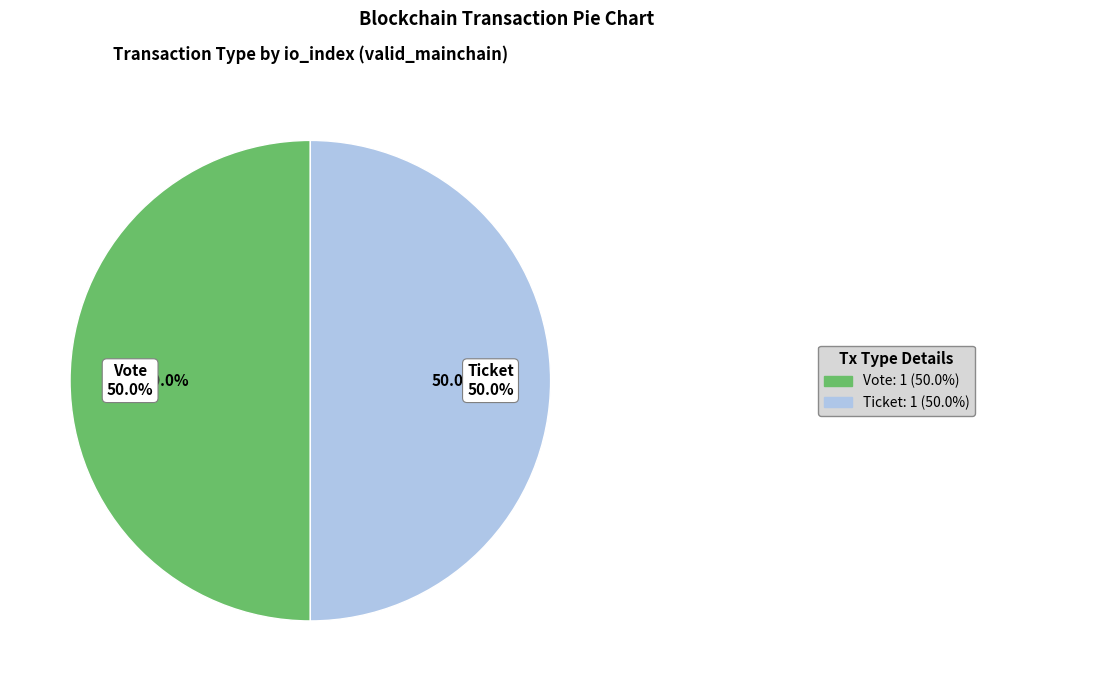

Count the number of slices in the pie.

2